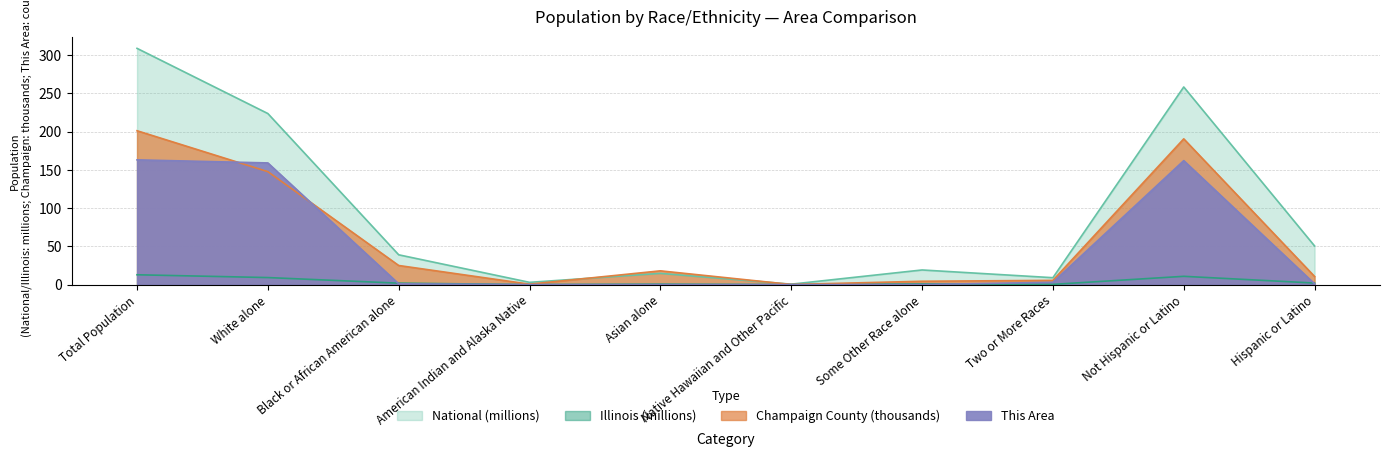

Where is Illinois nearest to the value 6?

White alone